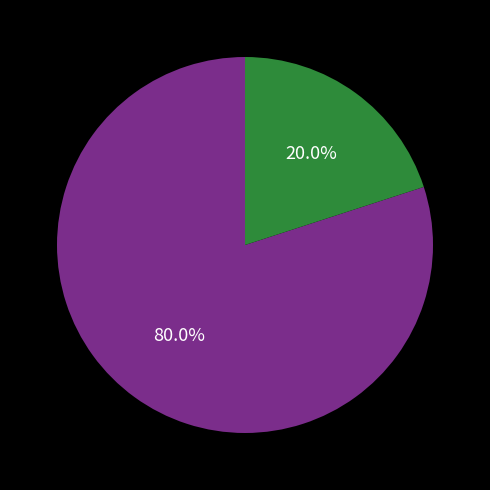

To the nearest percent, what is the average slice percentage?

50%